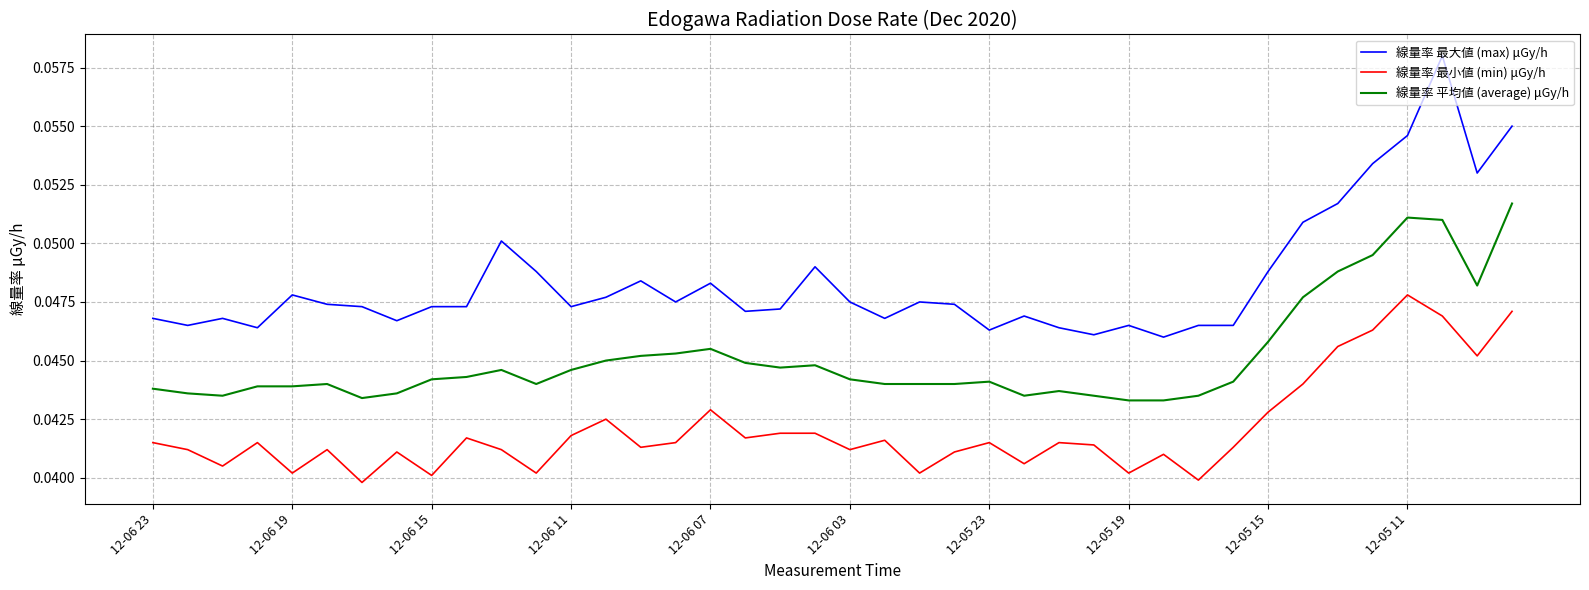

True or false: 線量率 最小値 (min) μGy/h and 線量率 最大値 (max) μGy/h cross at least once.

False